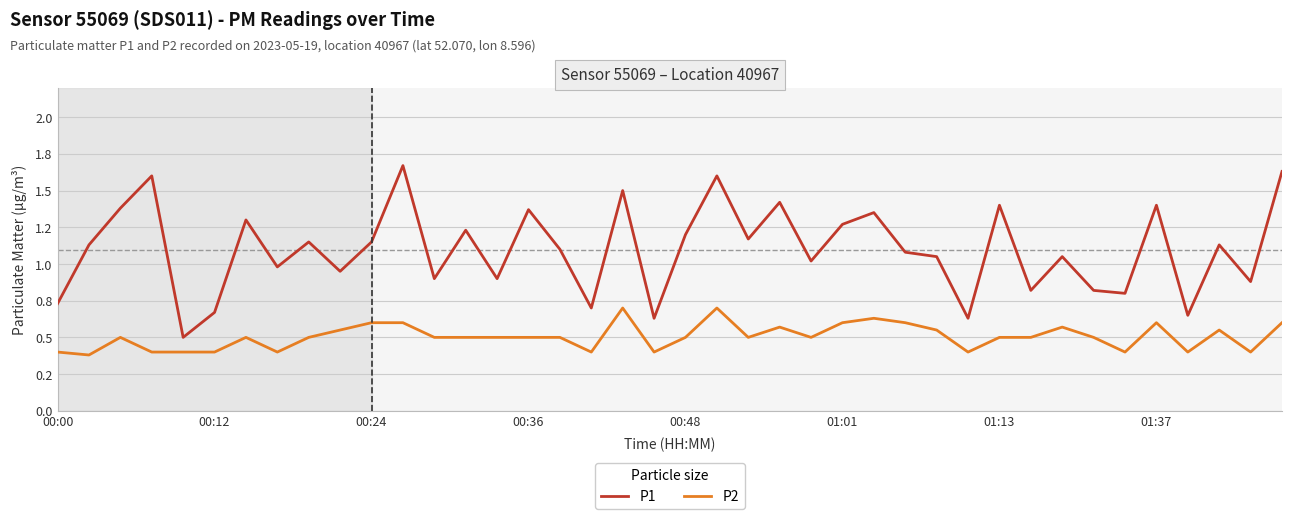

List the series in order of their peak value, highest first.

P1, P2